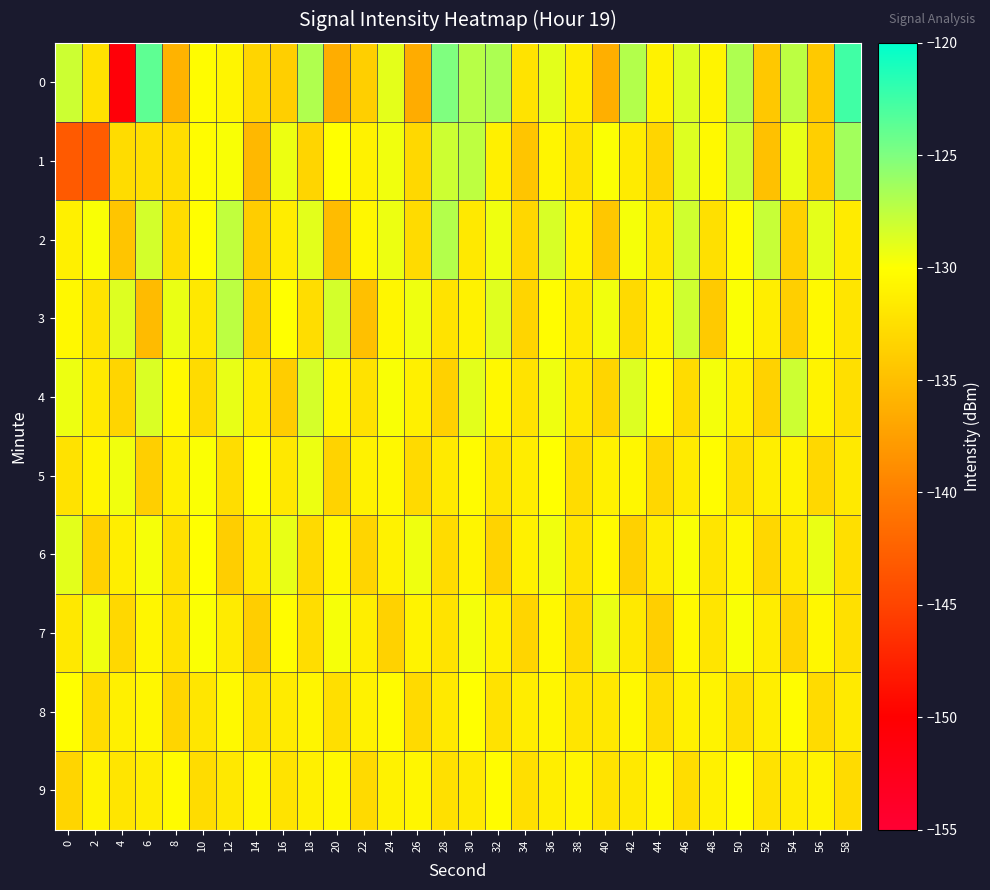

Which series has the largest total across all categories?

2